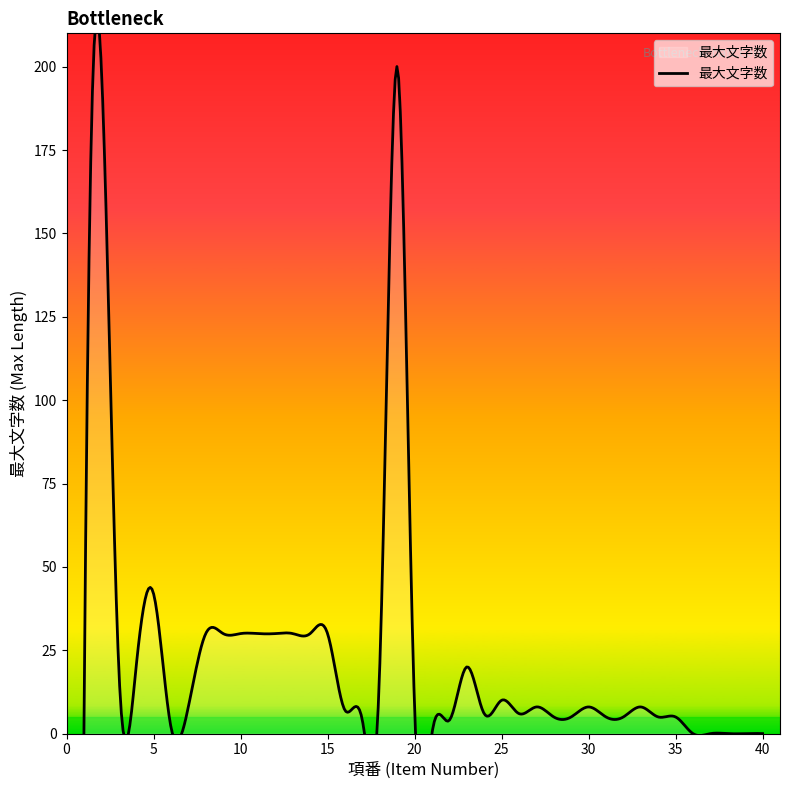

What is the average value?

22